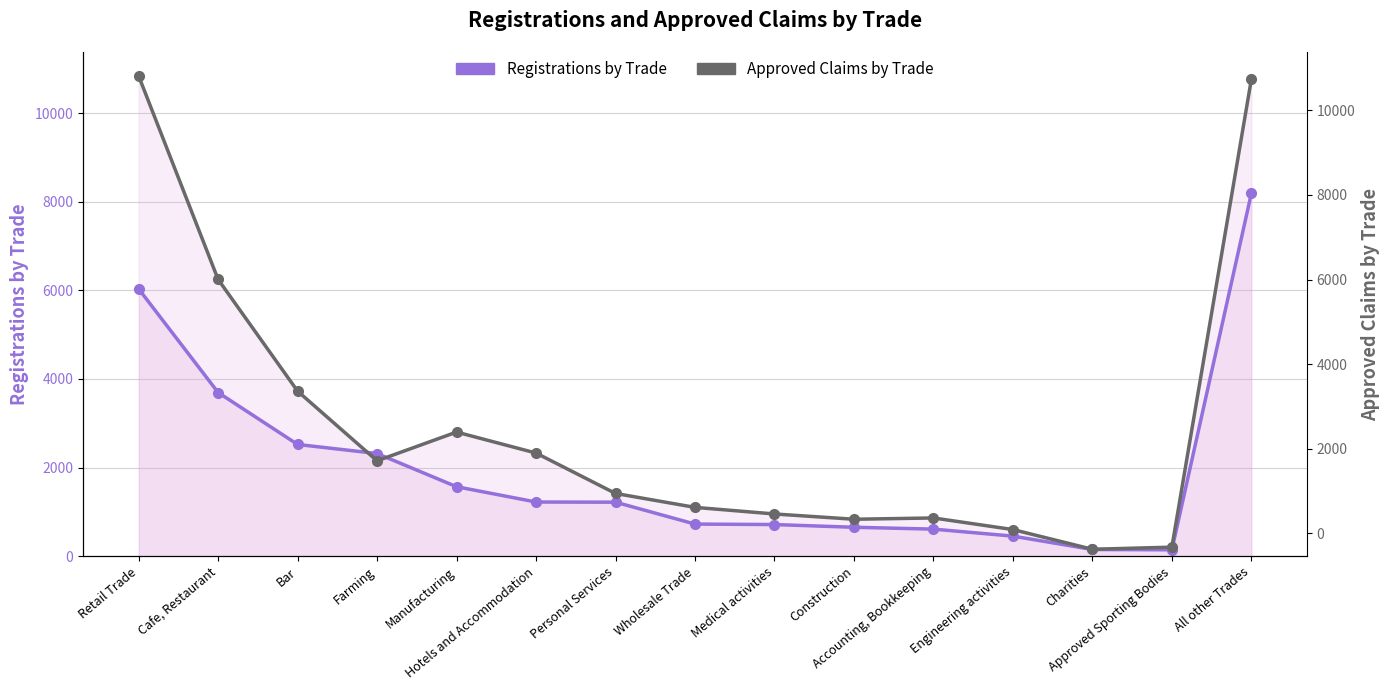

The chart shows a value of 1486 at Wholesale Trade. True or false?

False